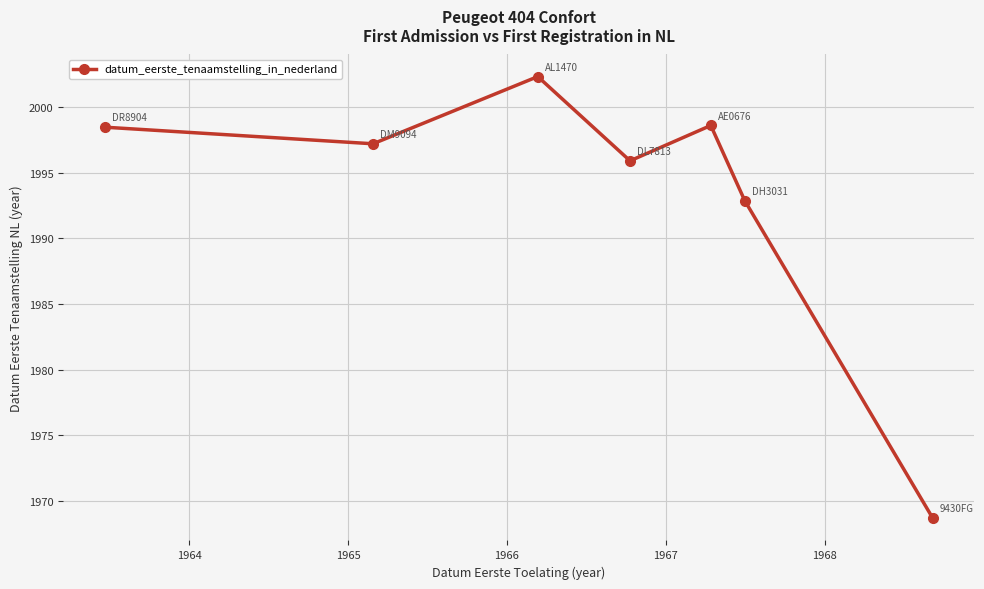

What is the minimum value shown in the chart?

1968.7